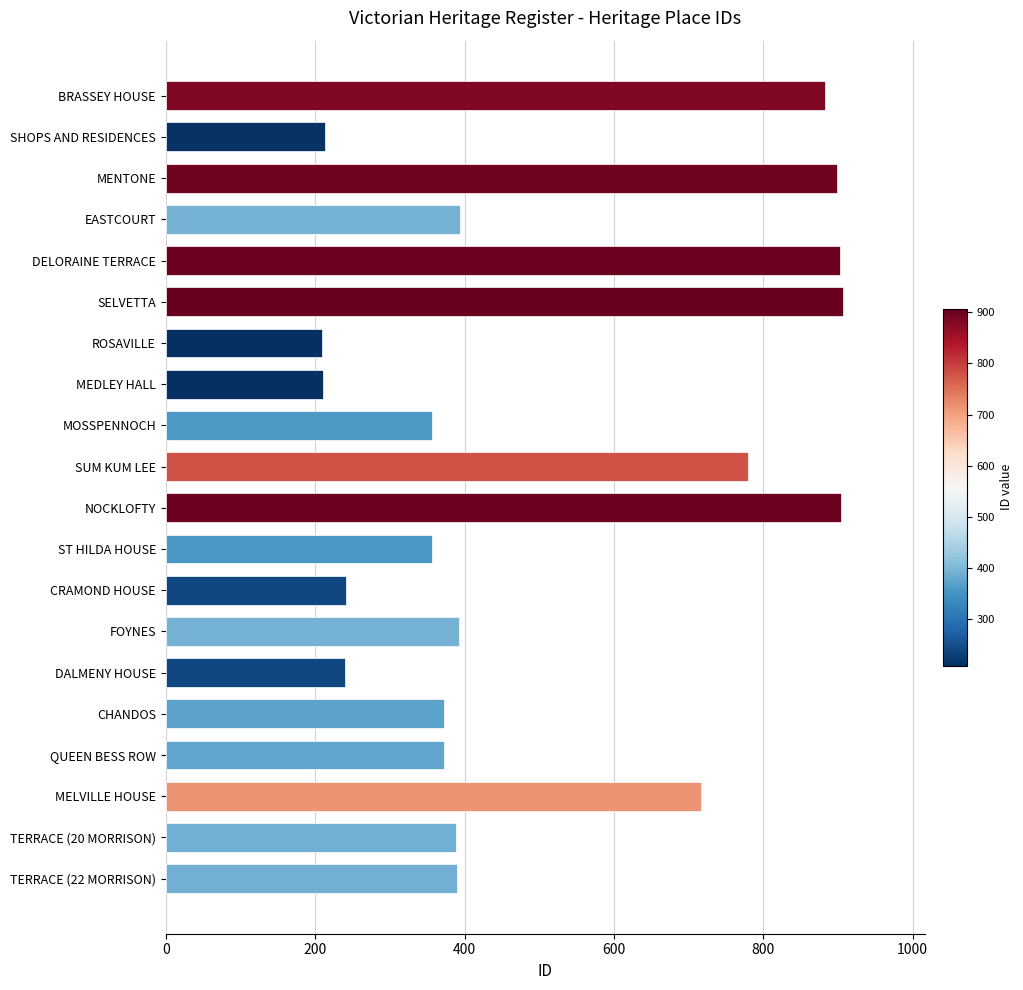

Count the number of categories in the chart.

20